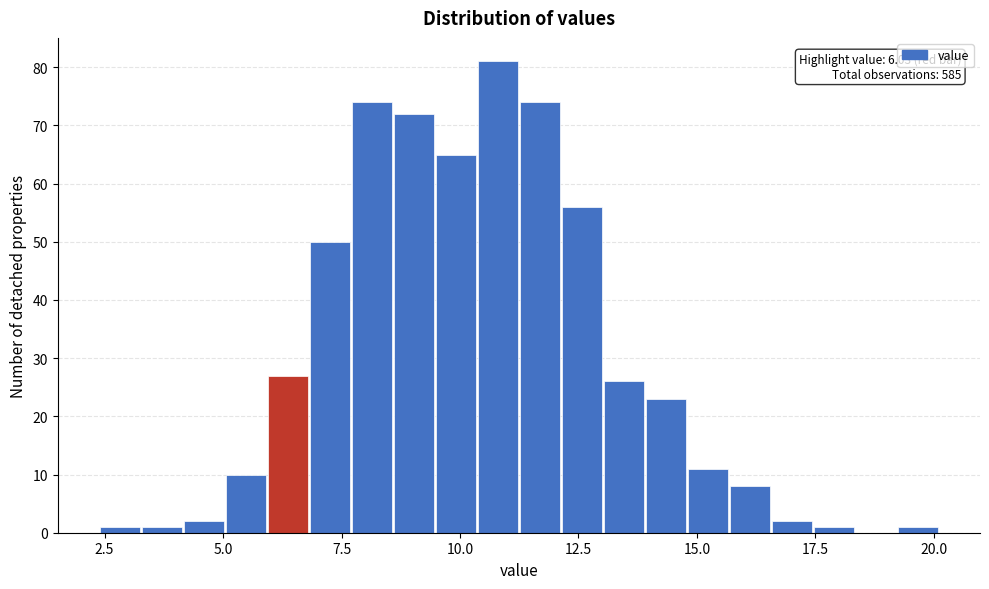

Around what value on the x-axis is the tallest bar? Give the approximate position of its centre, as read against the axis.

11.0